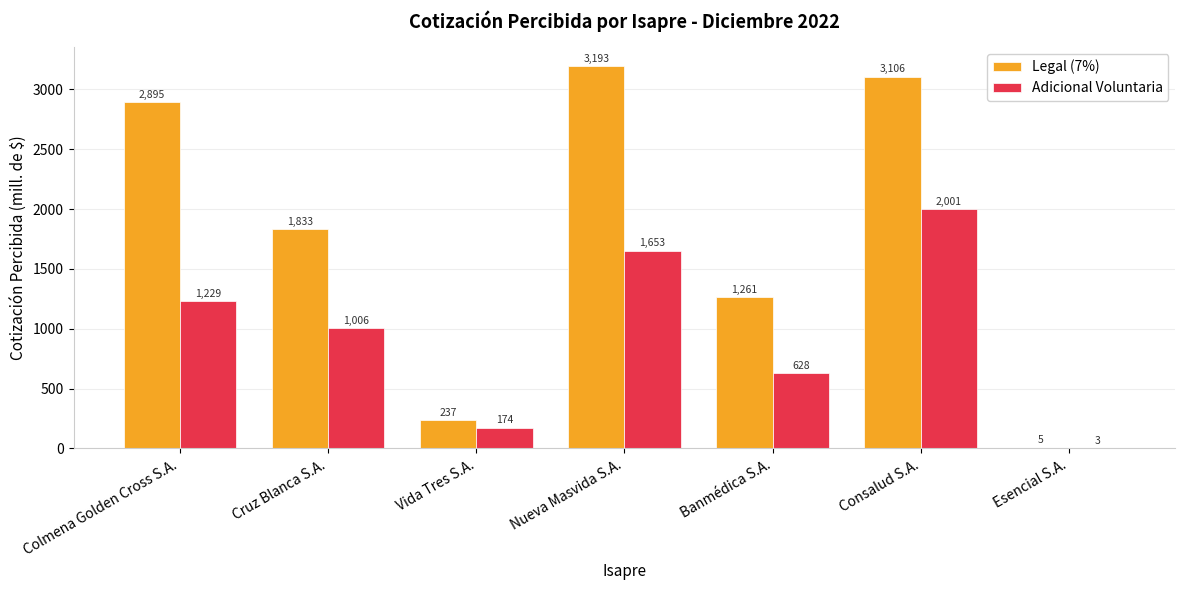

At which category does the chart reach its peak across all series?

Nueva Masvida S.A.